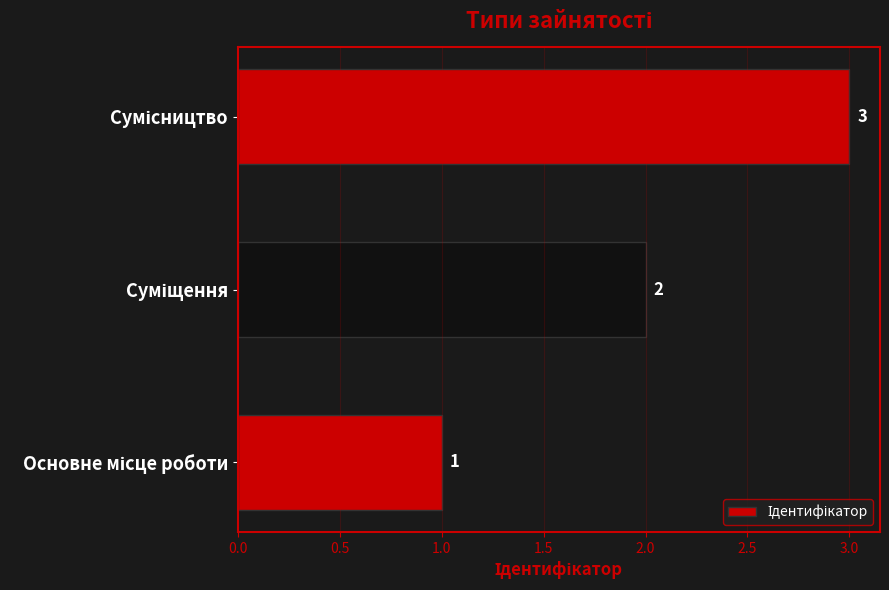

How many values are between 1 and 3?

3